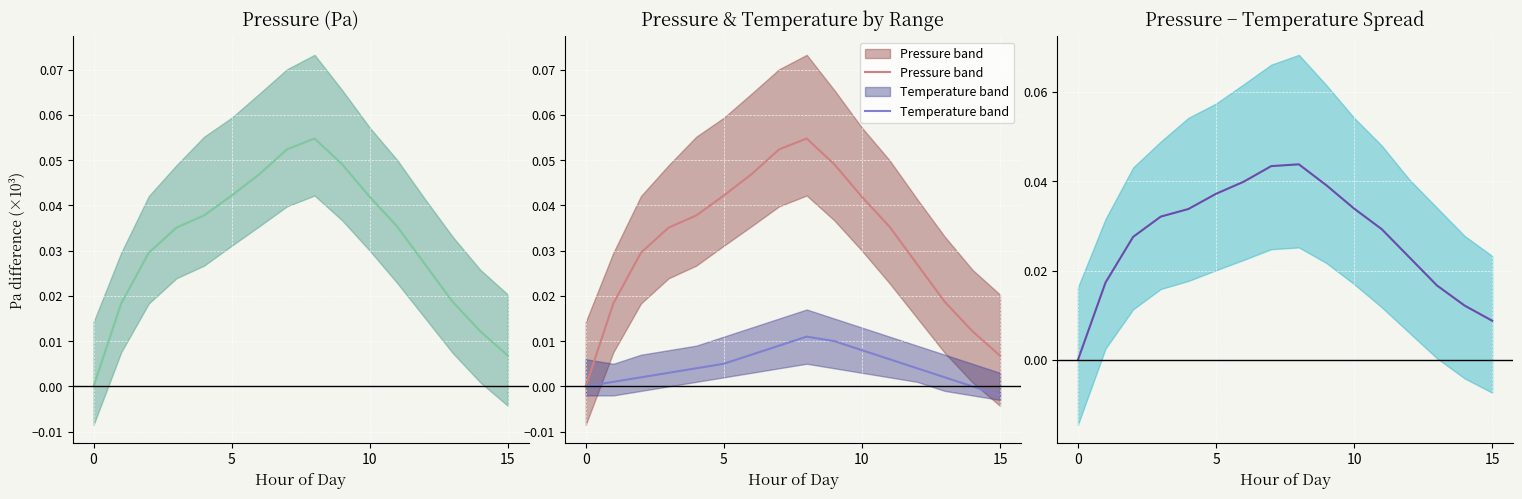

What is the total value across all series at 11?

0.1